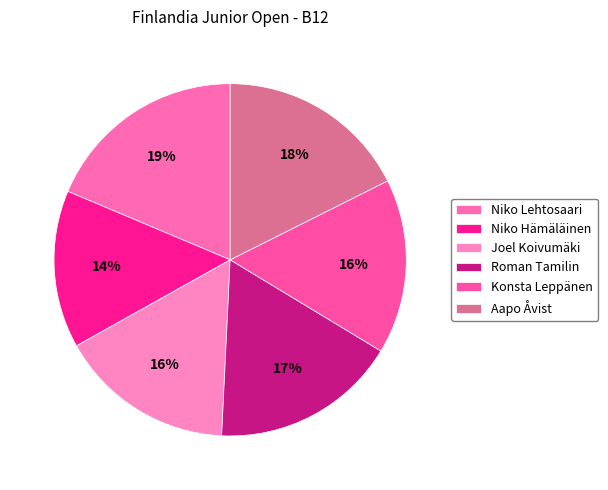

Count the number of slices in the pie.

6